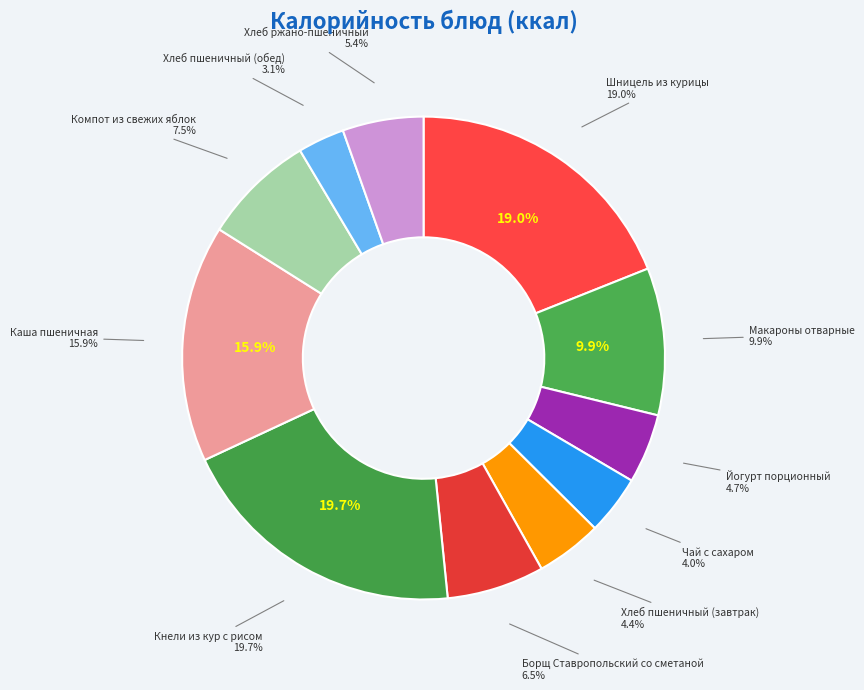

Does Кнели из кур с рисом represent more than half of the total?

No